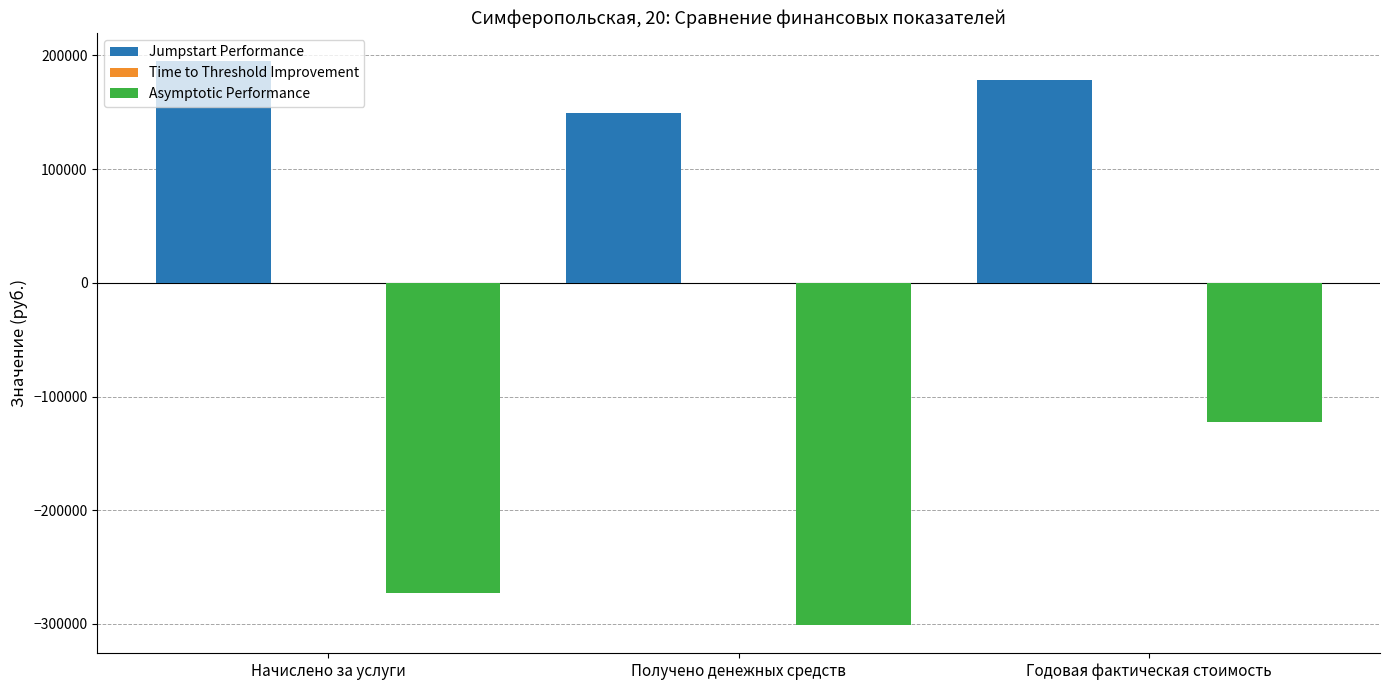

How many data points in Jumpstart Performance are less than 178323?

1